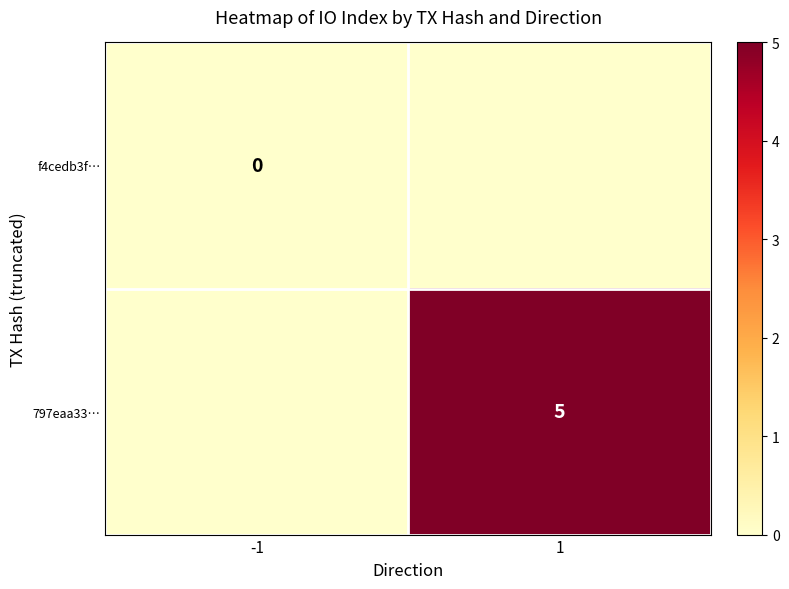

Is it true that 797eaa33… equals 5 at 1?

True